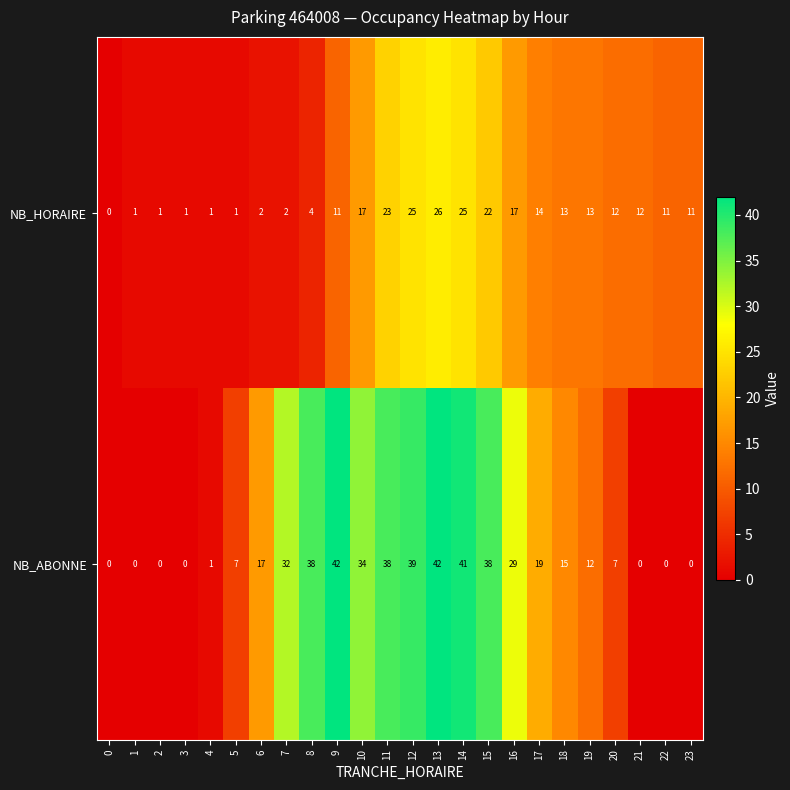

The NB_ABONNE series shows 21 at 3. True or false?

False